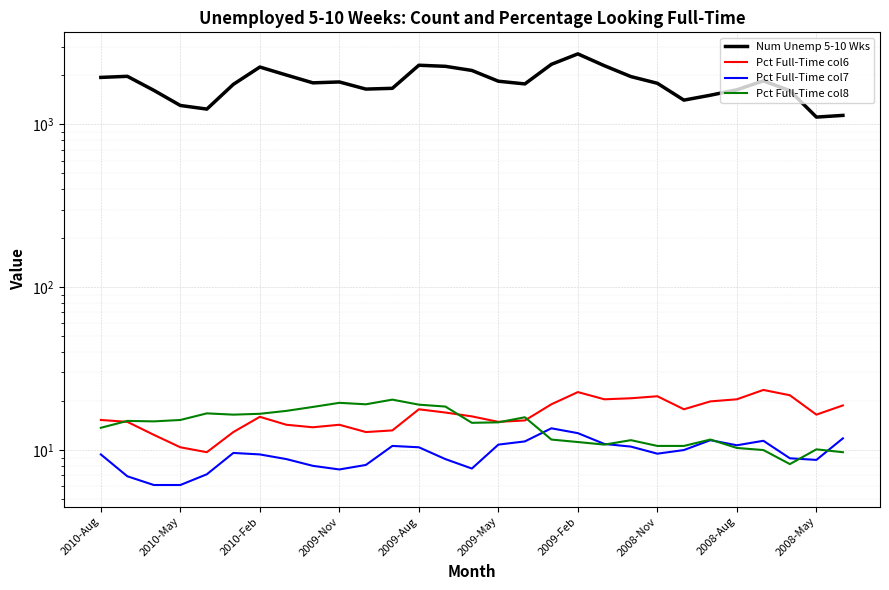

How many data points in Pct Full-Time col8 are less than 14?

13